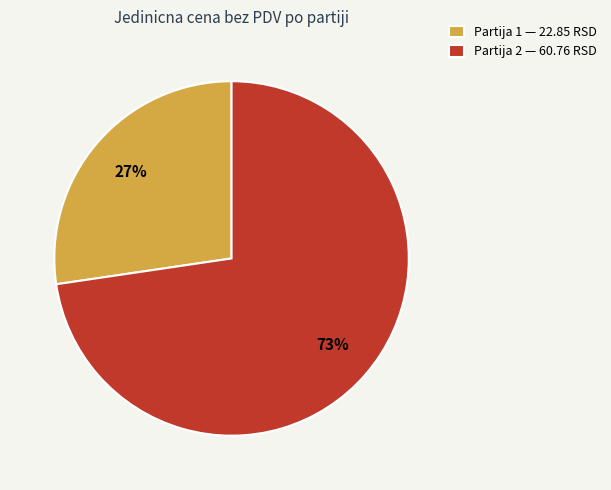

Approximately how many times larger is the value at Partija 2 — 60.76 RSD compared to Partija 1 — 22.85 RSD?

2.7